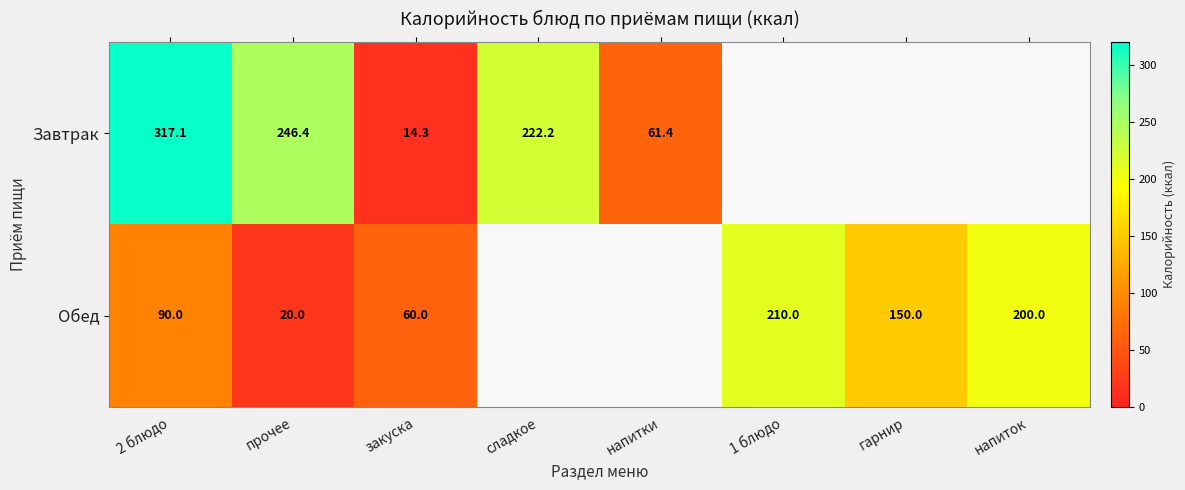

Is the value of Завтрак at прочее greater than the value of Обед at 2 блюдо?

Yes